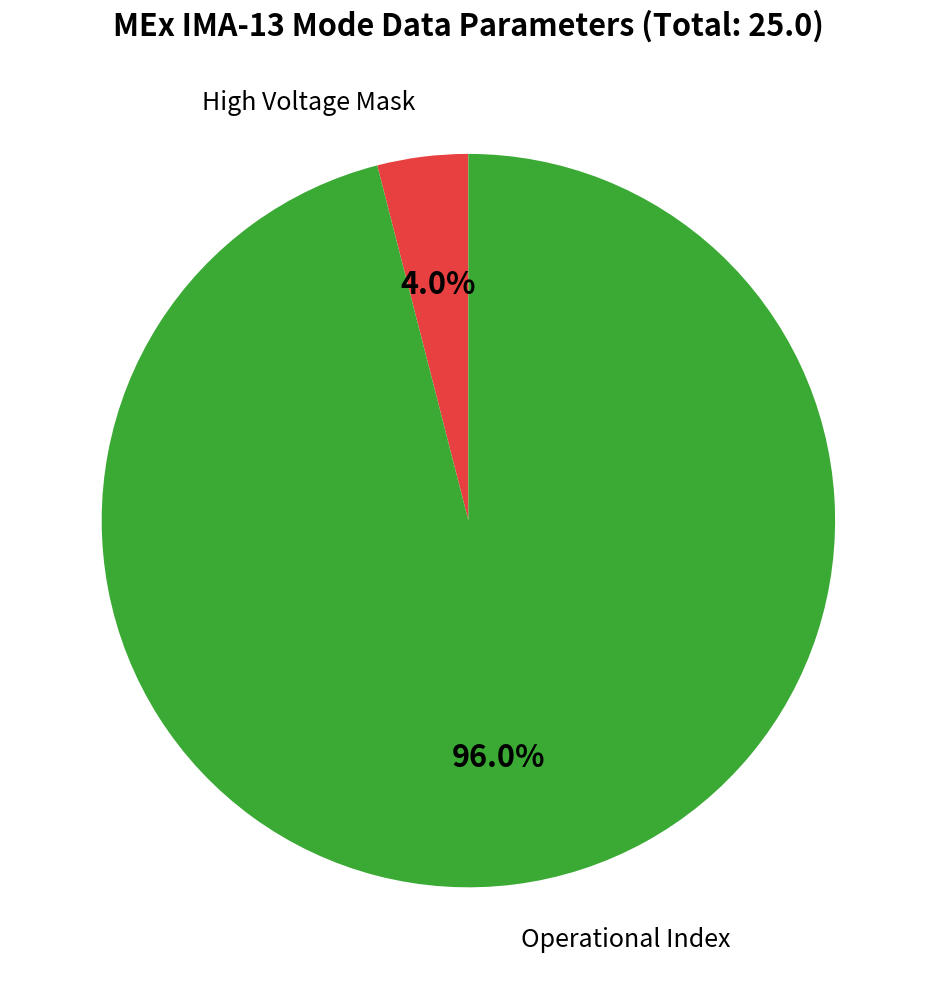

What is the smallest slice in the pie chart?

High Voltage Mask